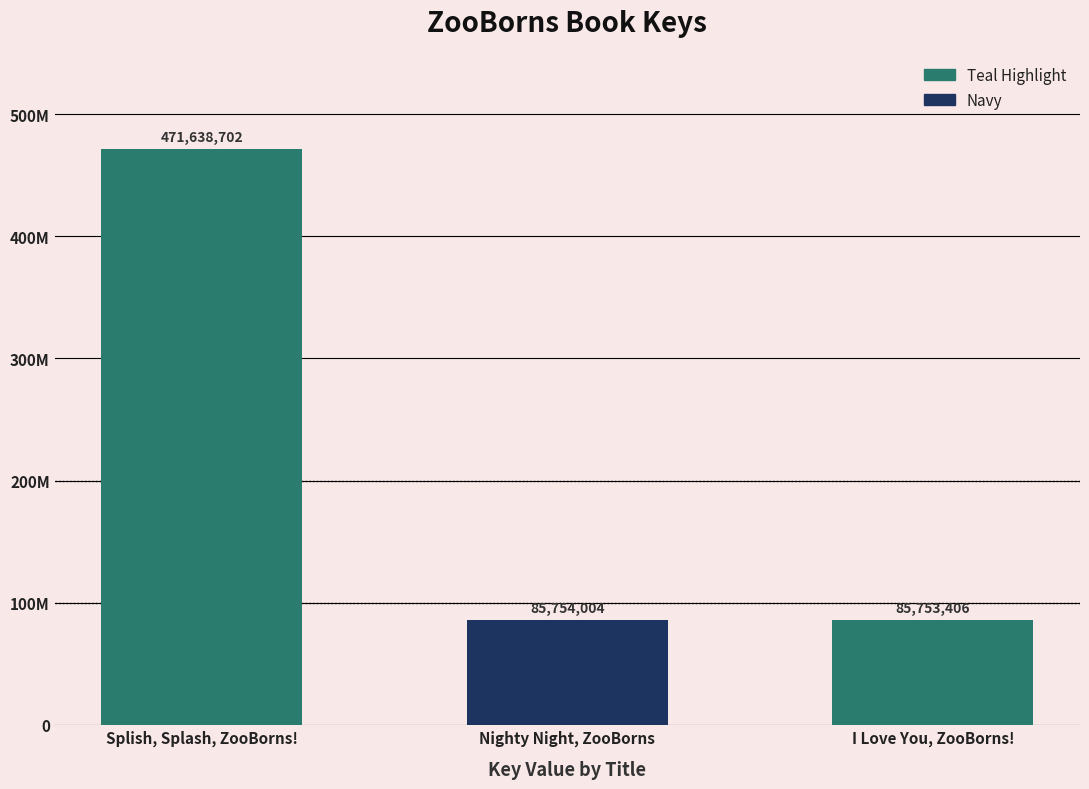

Read the value at Nighty Night, ZooBorns, to the nearest 100.

85754000